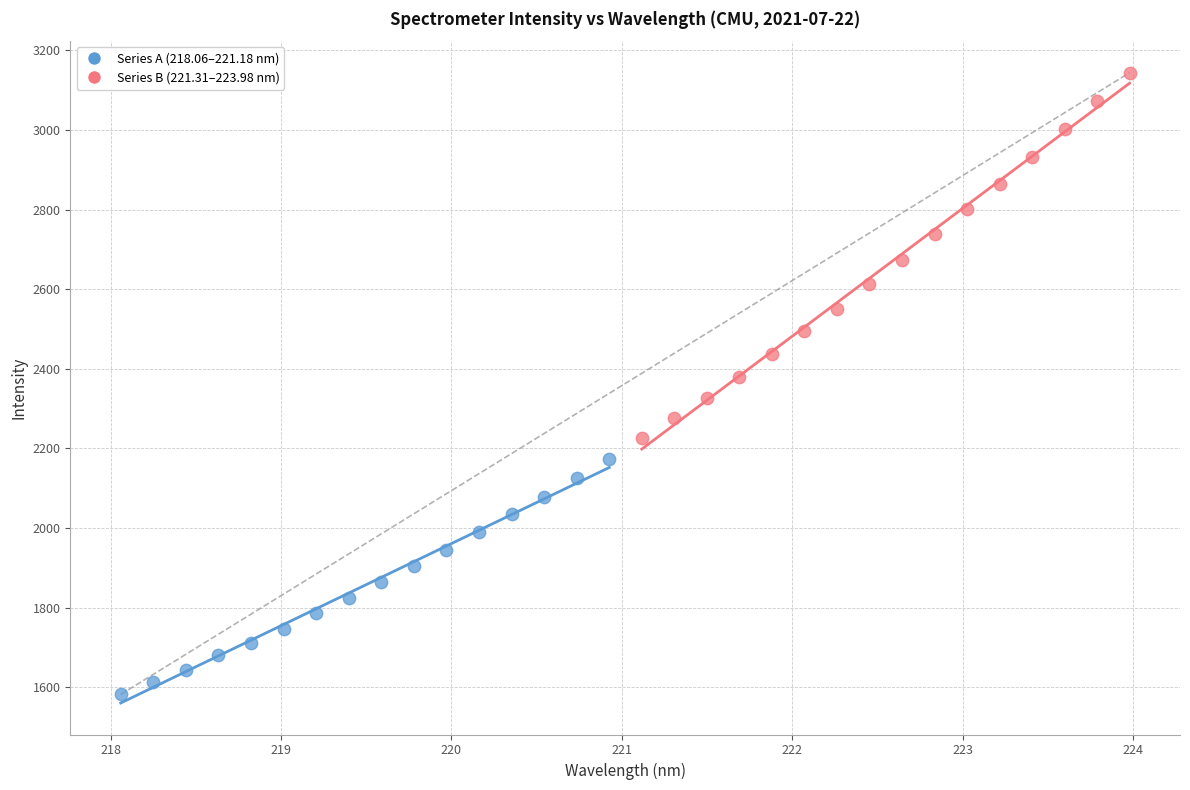

Which series has the largest Y range (max minus min)?

Series B (221.31–223.98 nm)